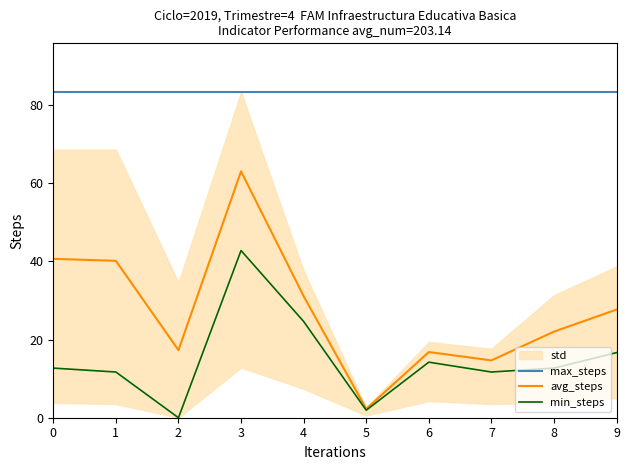

Reading left to right, what are all the values shown in this chart?

max_steps: 0=83.3	1=83.3	2=83.3	3=83.3	4=83.3	5=83.3	6=83.3	7=83.3	8=83.3	9=83.3
avg_steps: 0=40.7	1=40.2	2=17.3	3=63.1	4=31.1	5=2.3	6=16.8	7=14.7	8=22.0	9=27.7
min_steps: 0=12.7	1=11.7	2=0.0	3=42.8	4=24.6	5=1.9	6=14.2	7=11.7	8=12.7	9=16.7